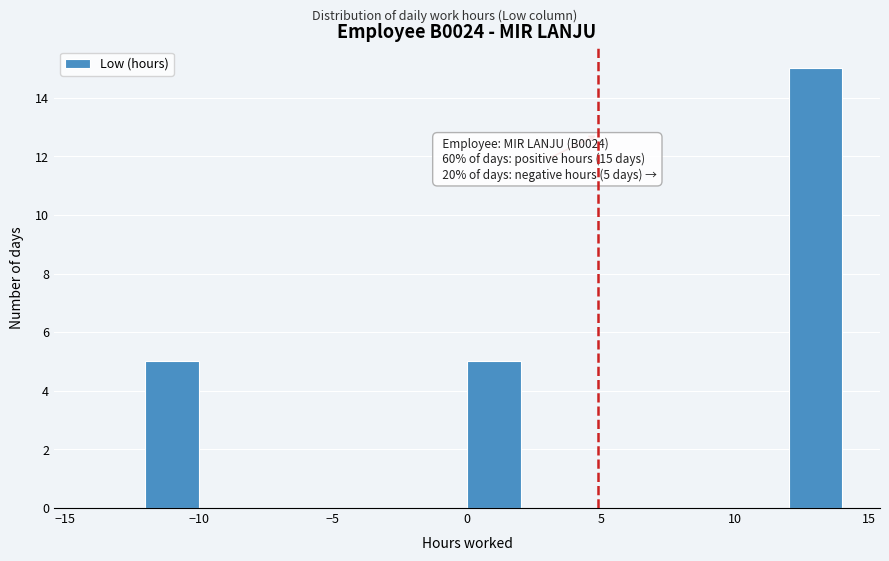

Over which range of the x-axis is the bar tallest?

12 to 14